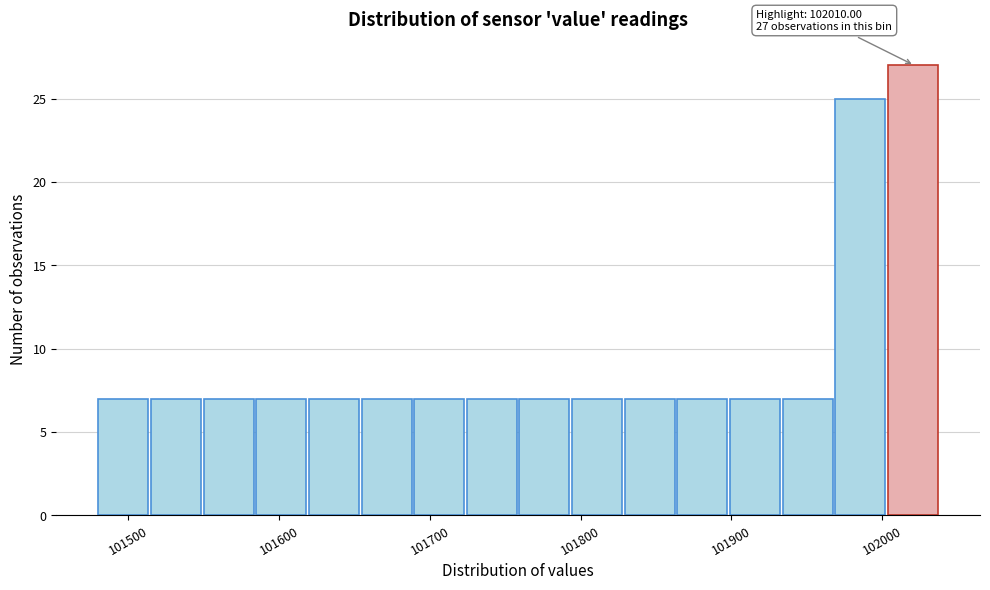

Read against the x-axis, roughly where is the centre of the tallest bar?

102020